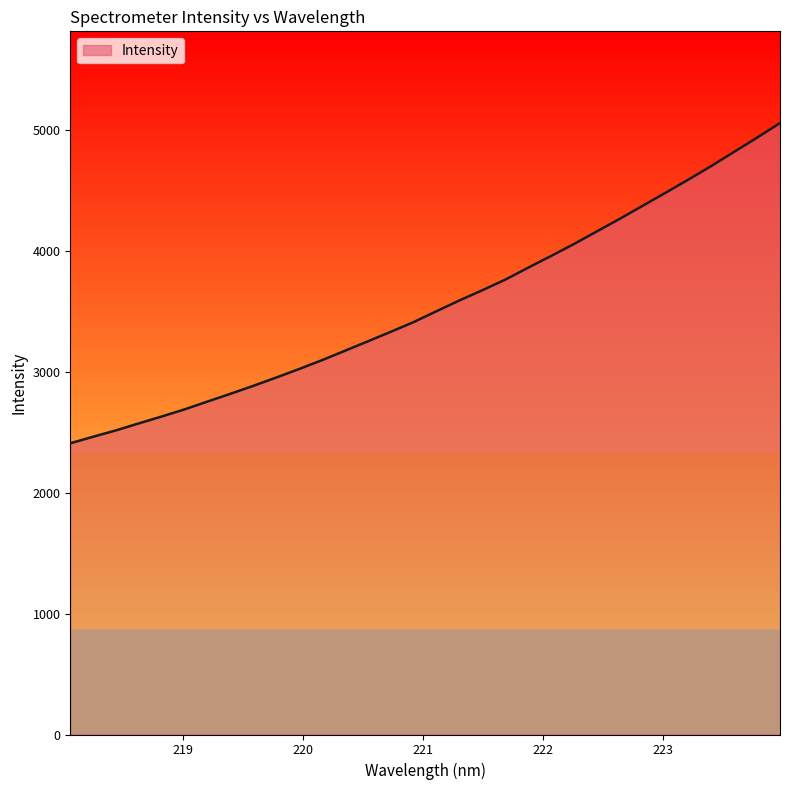

What is the maximum value shown in the chart?

5057.8